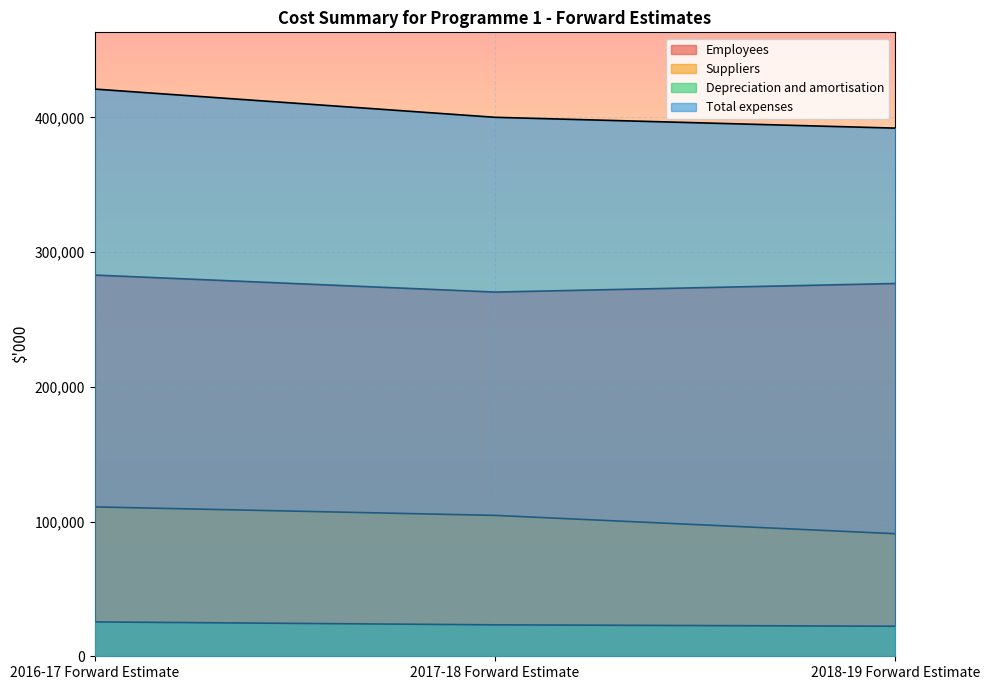

What is the difference between the maximum and minimum values in the Suppliers series?

19896